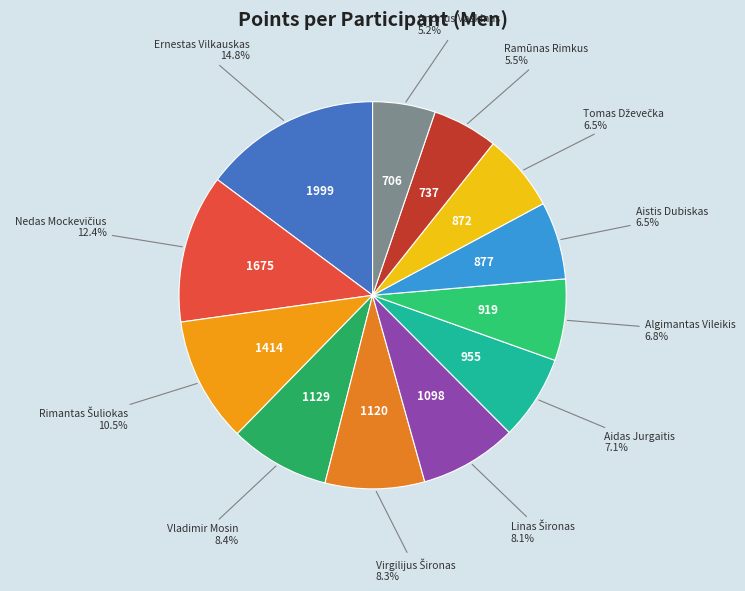

Which category has the biggest portion of the pie?

Ernestas Vilkauskas